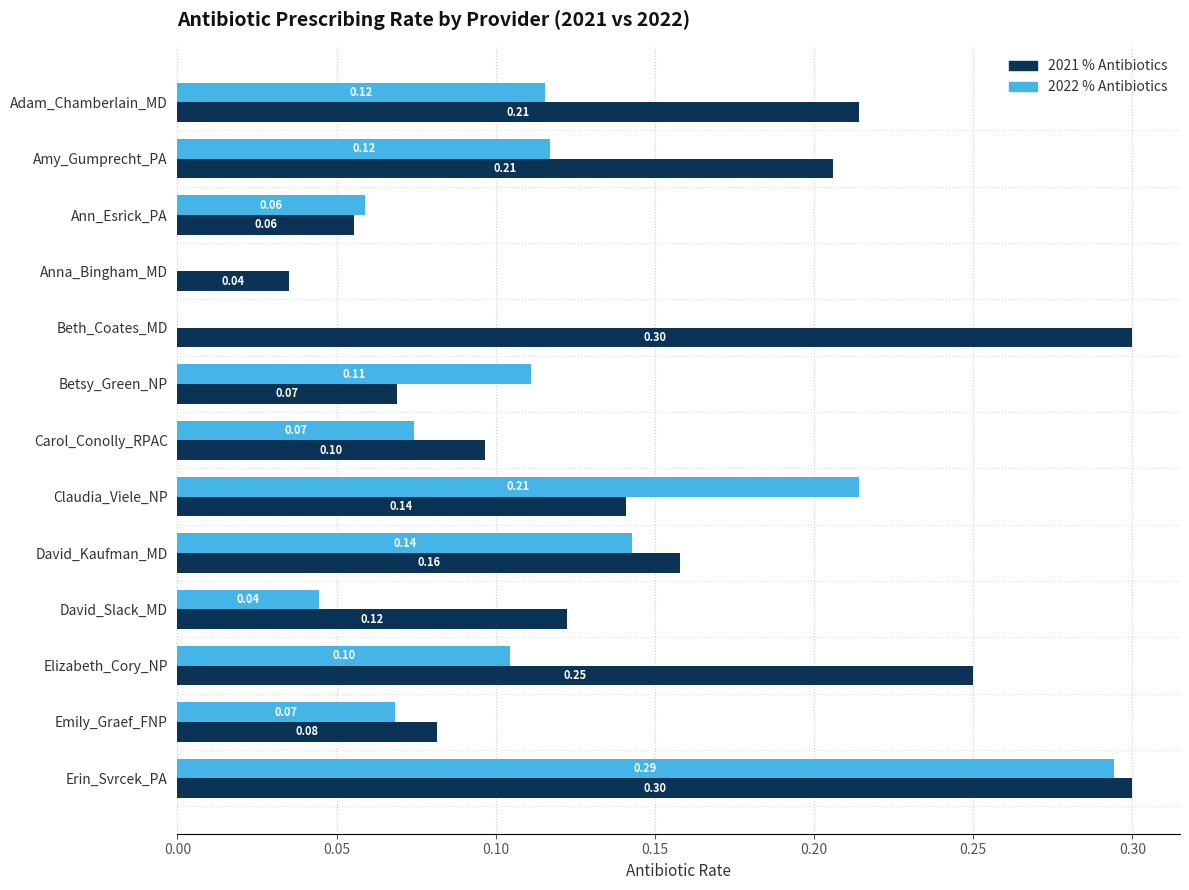

Which series has the largest total across all categories?

2021 % Antibiotics